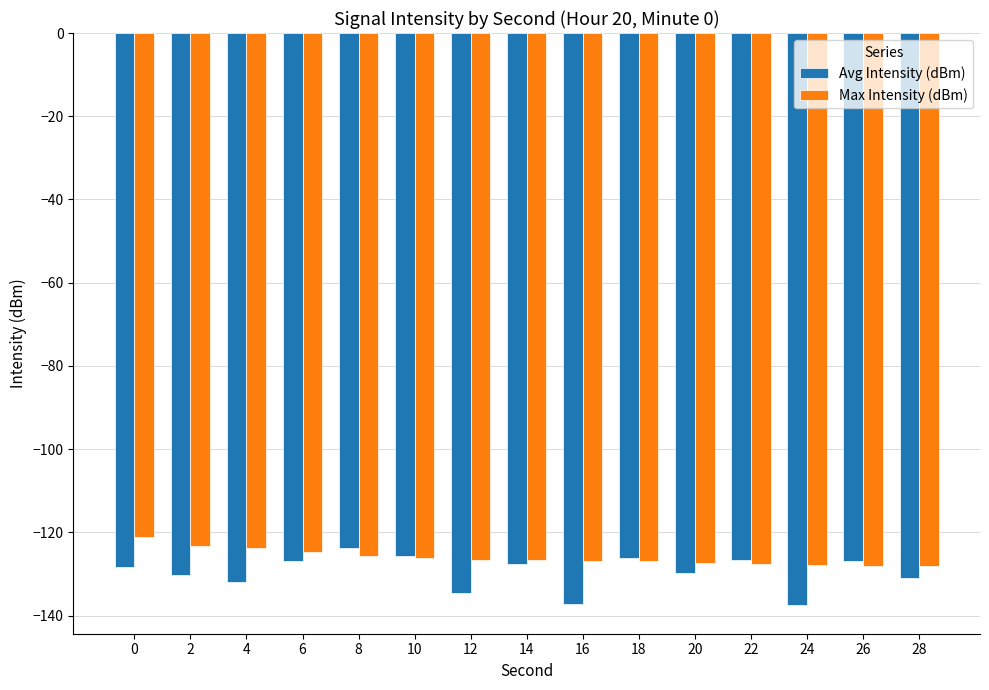

What is the spread (max minus min) of values at 8?

1.7